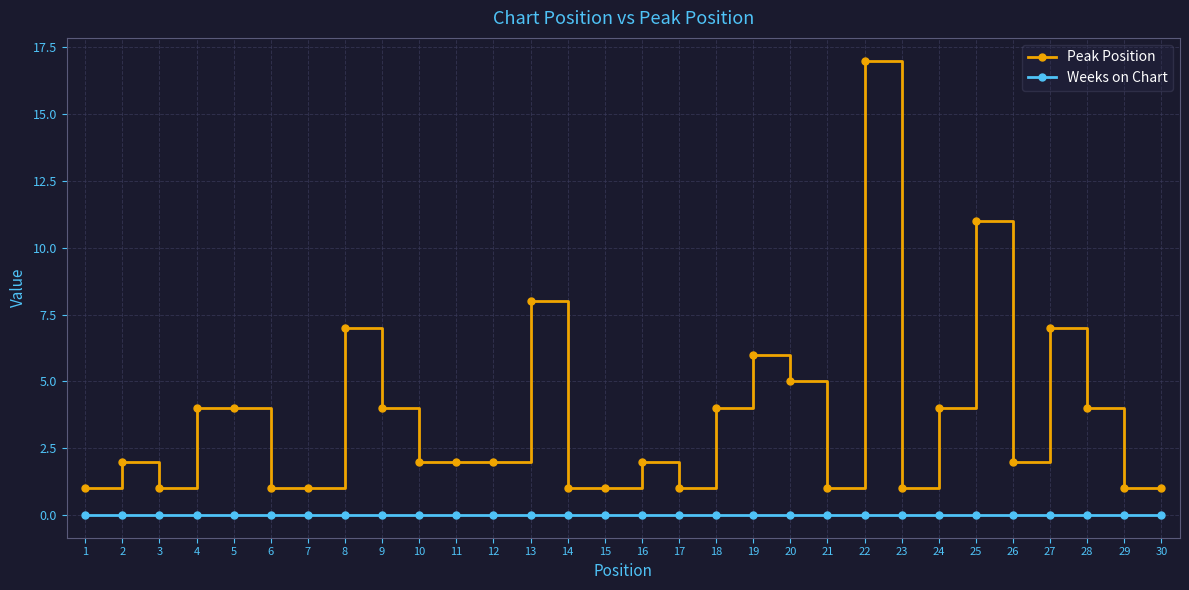

What is the difference between the maximum and minimum values in the Peak Position series?

16